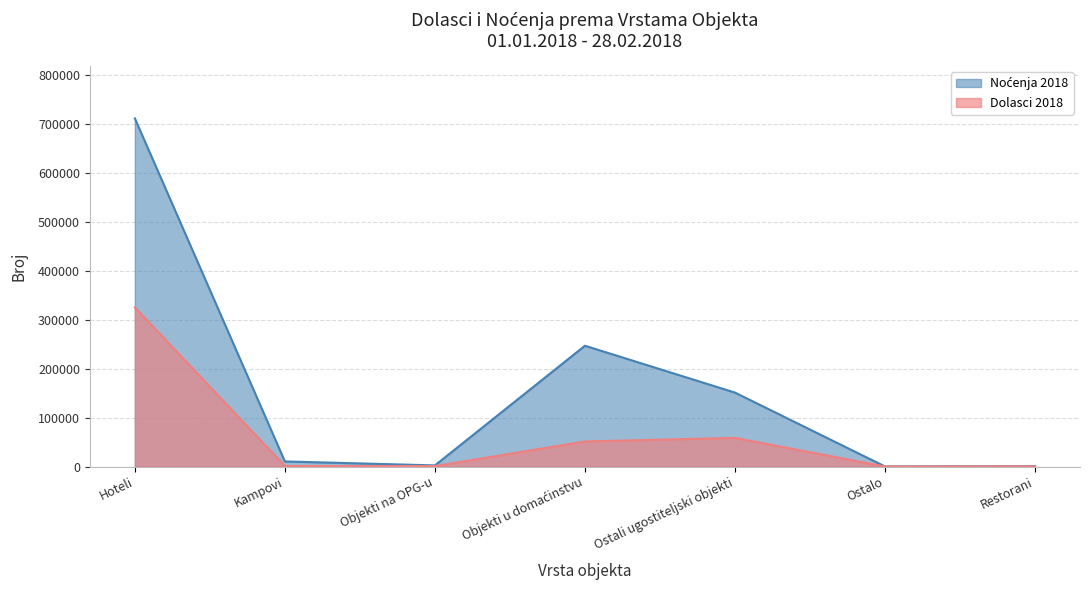

The value of Noćenja 2018 at Restorani is 405. True or false?

False